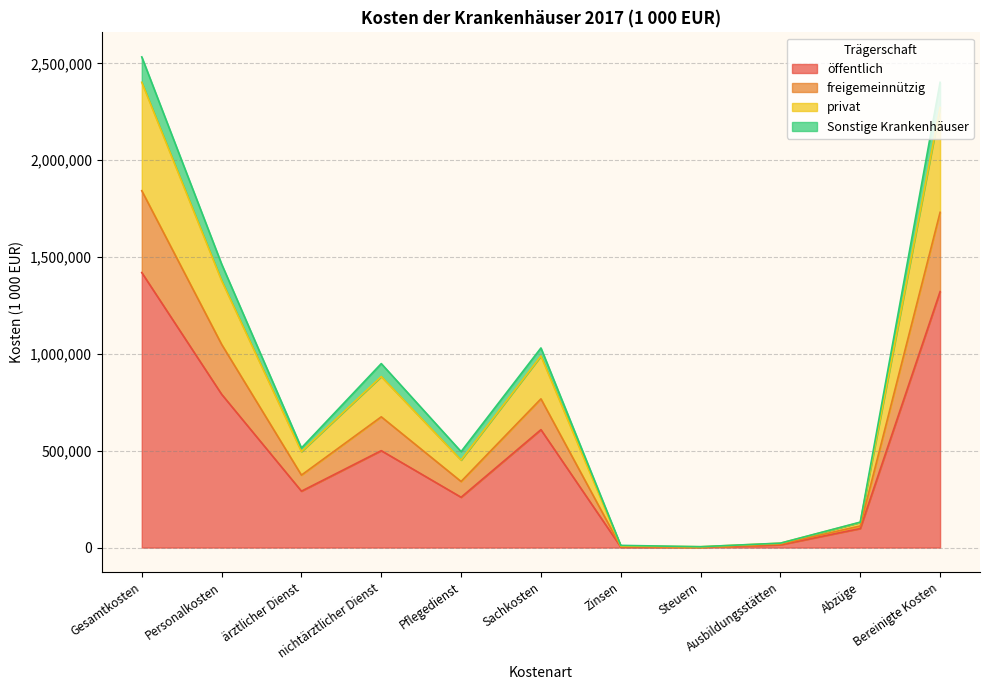

At which label does privat reach its peak?

Gesamtkosten